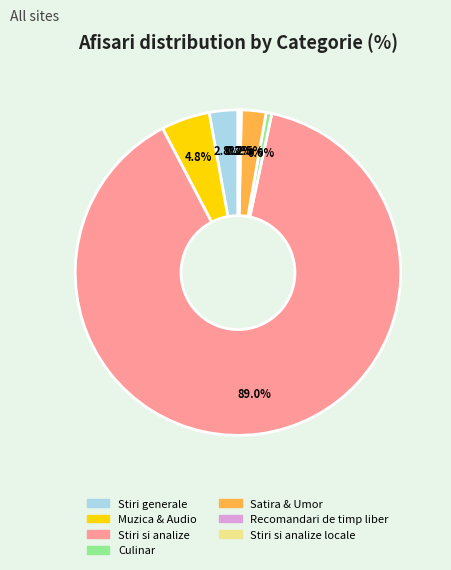

To the nearest percent, what portion does Stiri generale represent?

3%